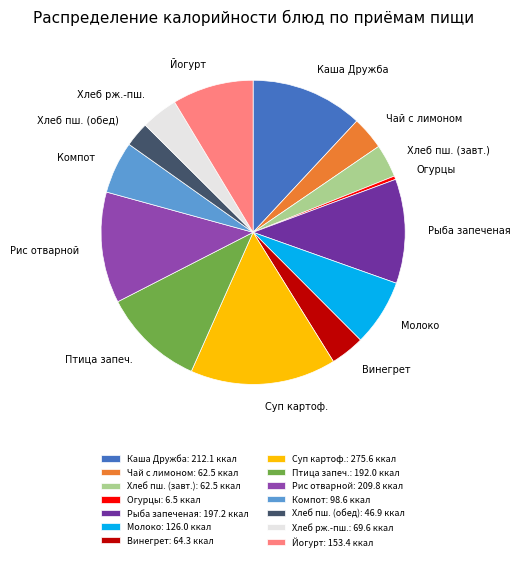

How many segments does this pie chart have?

14